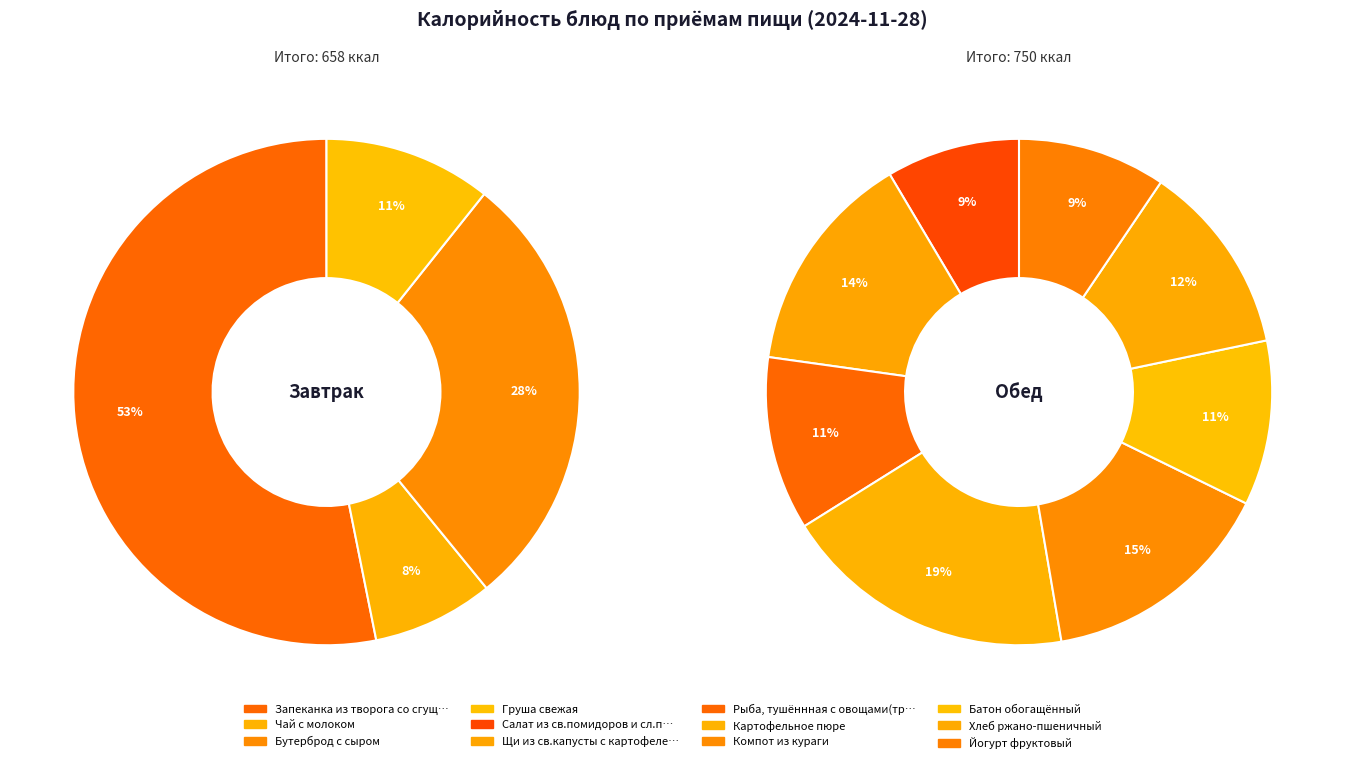

What is the change in value from Компот из кураги to Батон обогащённый?

-34.0